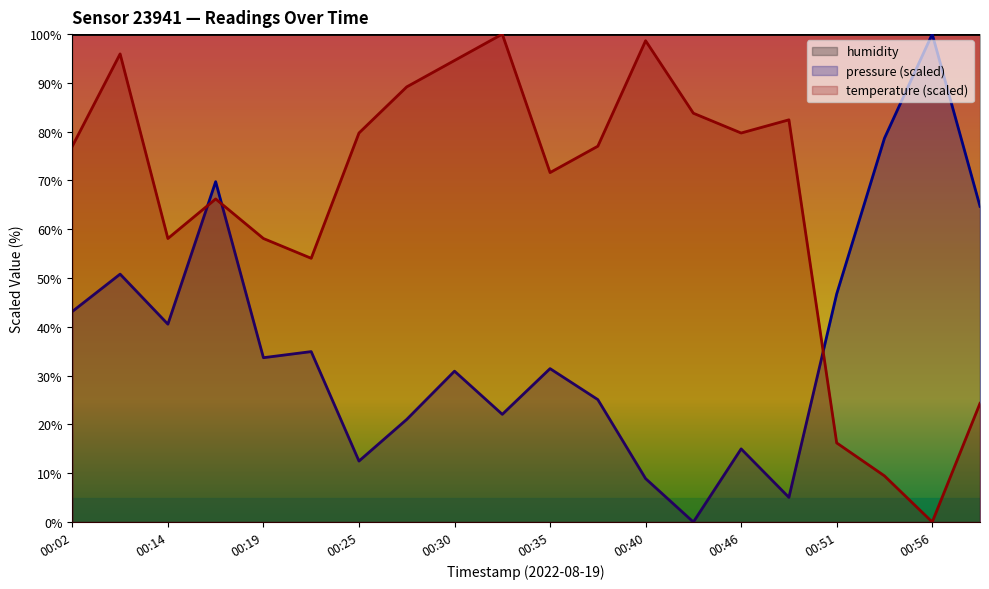

The pressure series shows 46.7 at 00:51. True or false?

True